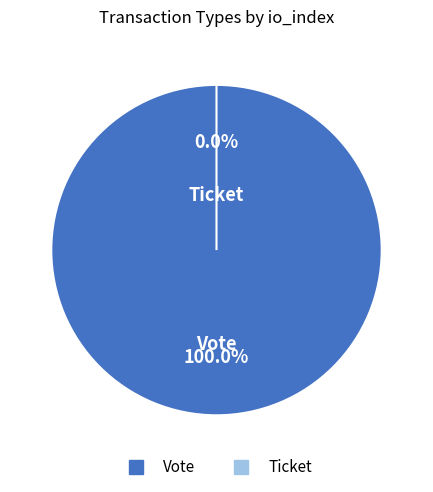

What is the total percentage of Vote and Ticket?

100.0%